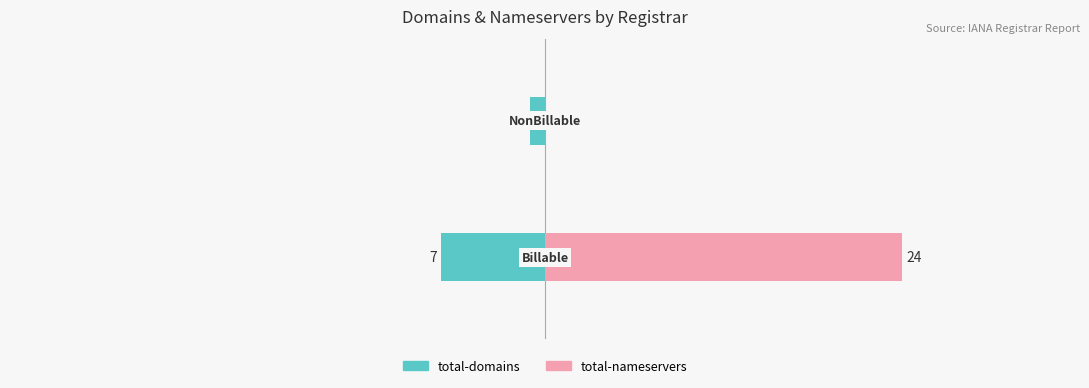

Rank the series by their maximum value, from highest to lowest.

total-nameservers, total-domains